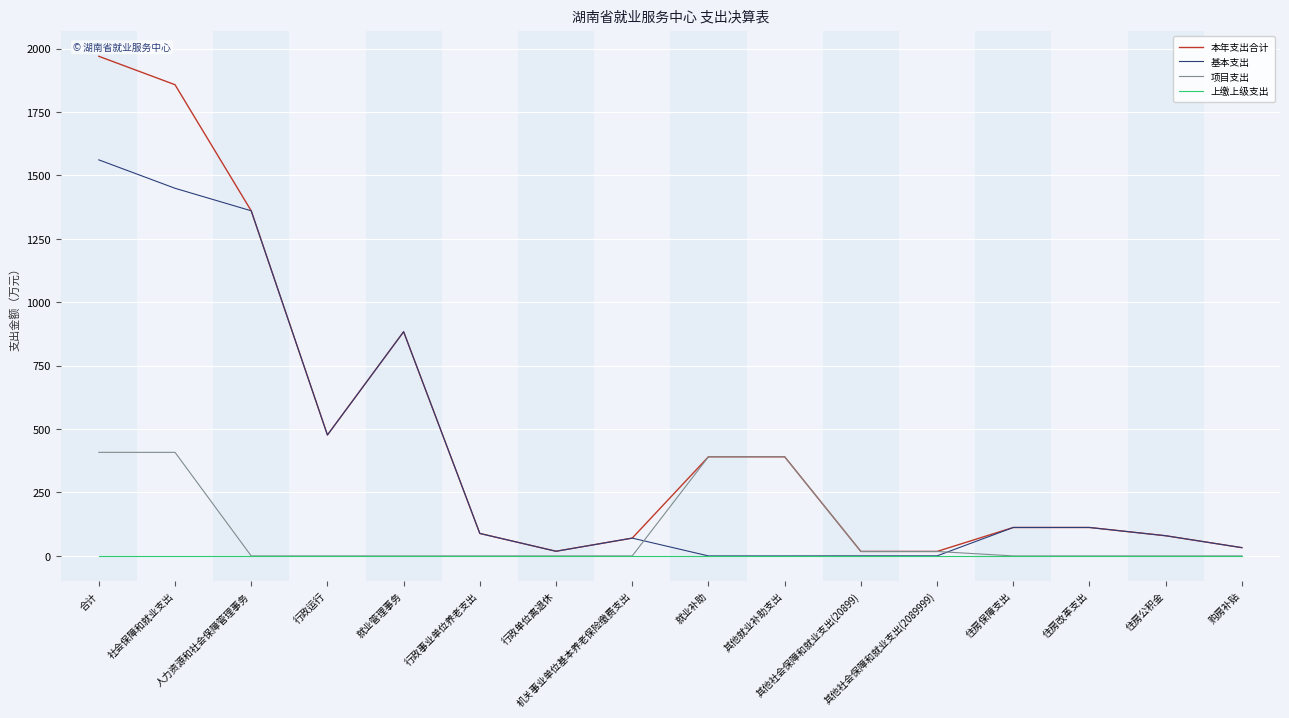

What is the greatest value displayed?

1969.6